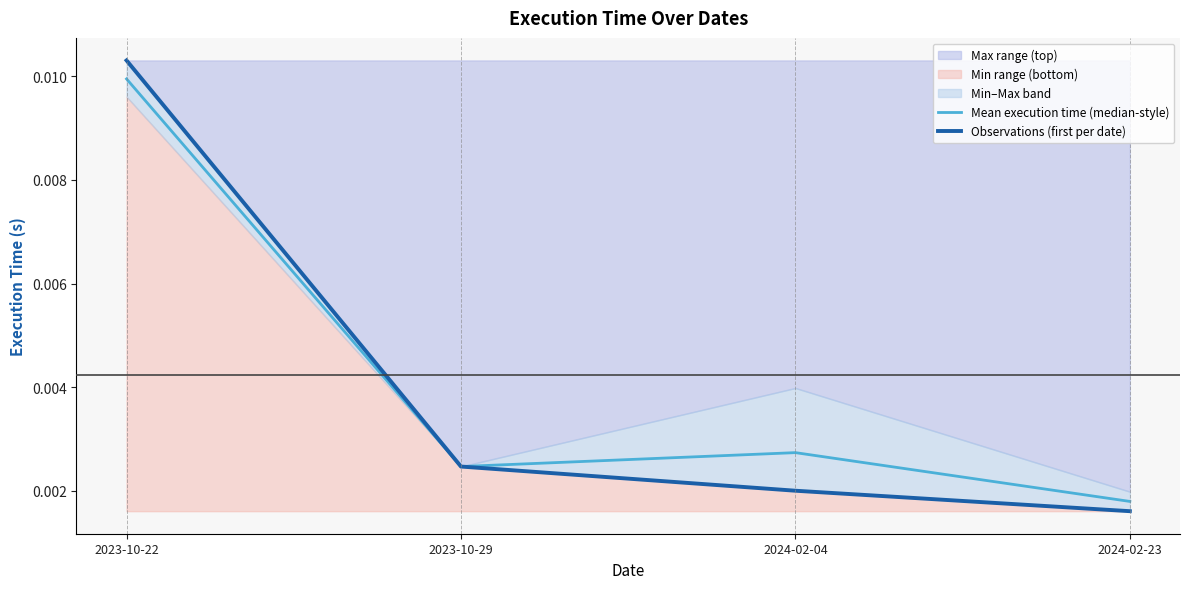

How many lines are shown in the chart?

2